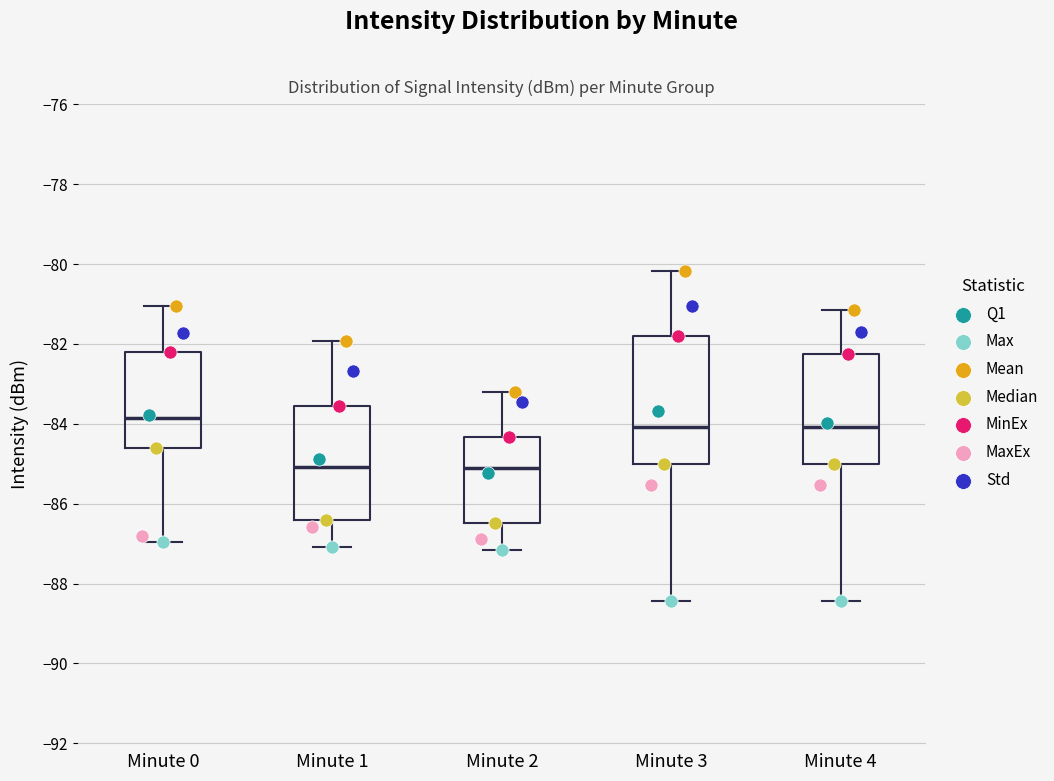

Reading left to right, read every box against the y-axis: the position of its median line, the range the box covers, and the ends of its whiskers. The values are not printed on the chart, so give them approximately, as read against the axis.

Minute 0: median -83.8, box -84.6 to -82.2, whiskers -87.0 to -81.0
Minute 1: median -85.0, box -86.4 to -83.6, whiskers -87.0 to -82.0
Minute 2: median -85.2, box -86.4 to -84.4, whiskers -87.2 to -83.2
Minute 3: median -84.0, box -85.0 to -81.8, whiskers -88.4 to -80.2
Minute 4: median -84.0, box -85.0 to -82.2, whiskers -88.4 to -81.2